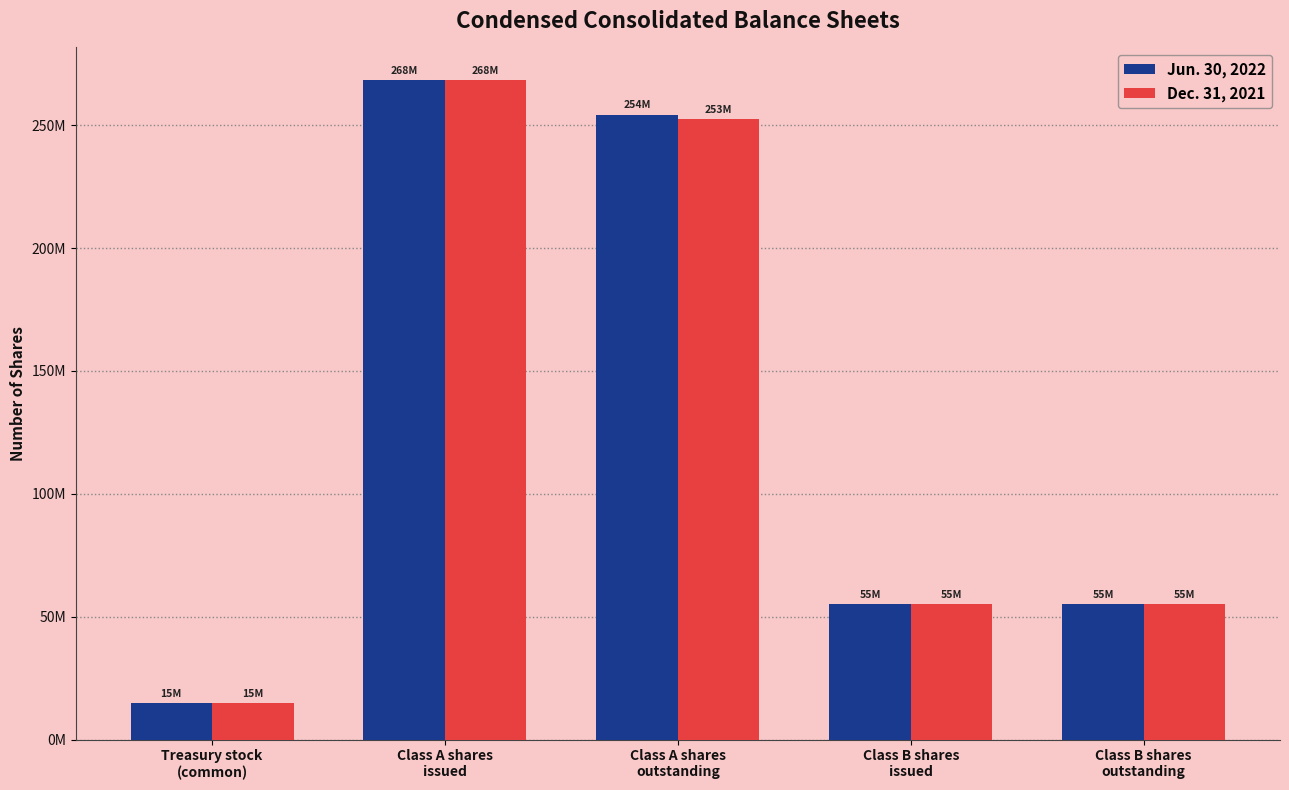

List the series in order of their peak value, highest first.

Jun. 30, 2022, Dec. 31, 2021